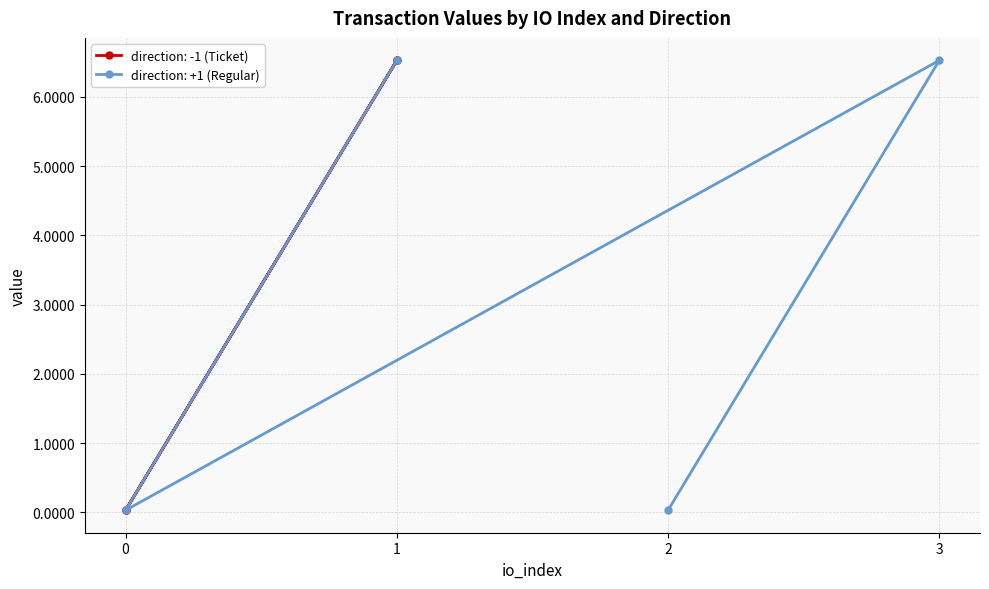

Does the chart display data point markers on the line(s)?

Yes